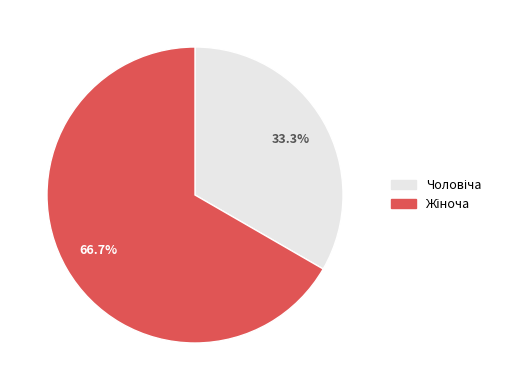

How many segments does this pie chart have?

2